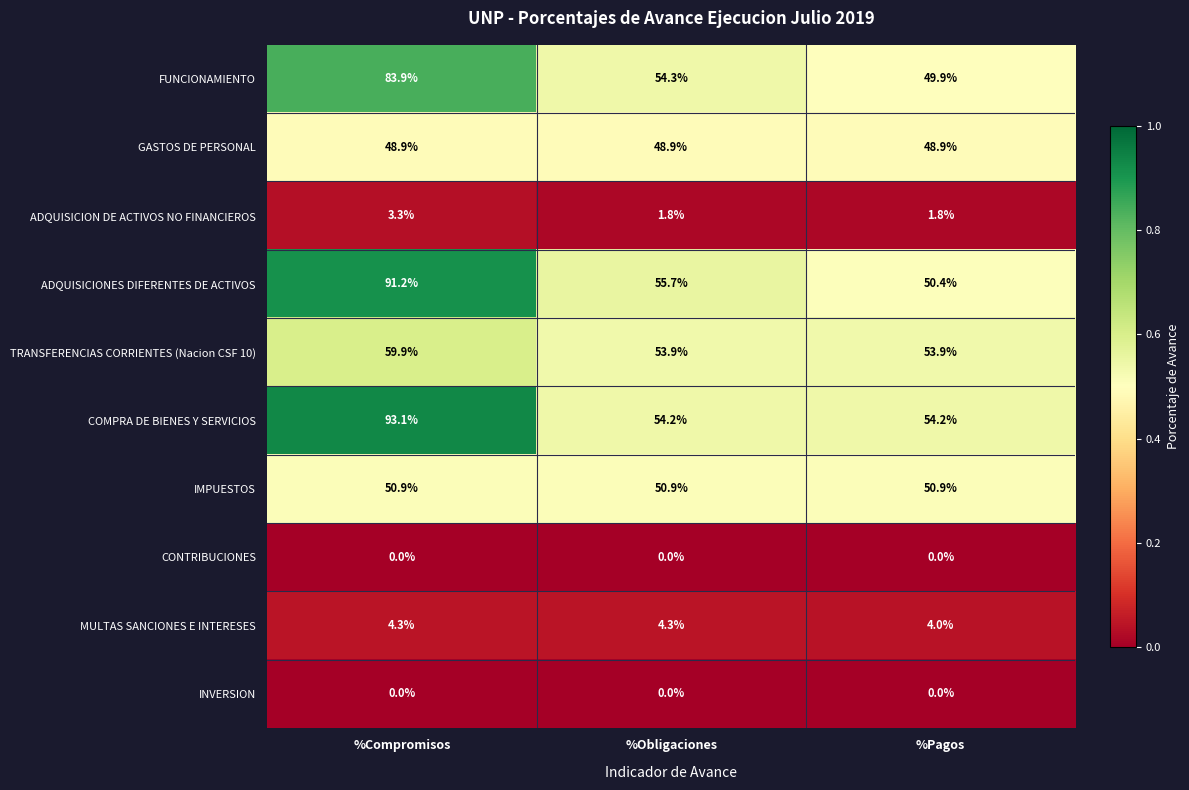

What is the maximum value for MULTAS SANCIONES E INTERESES?

4.3